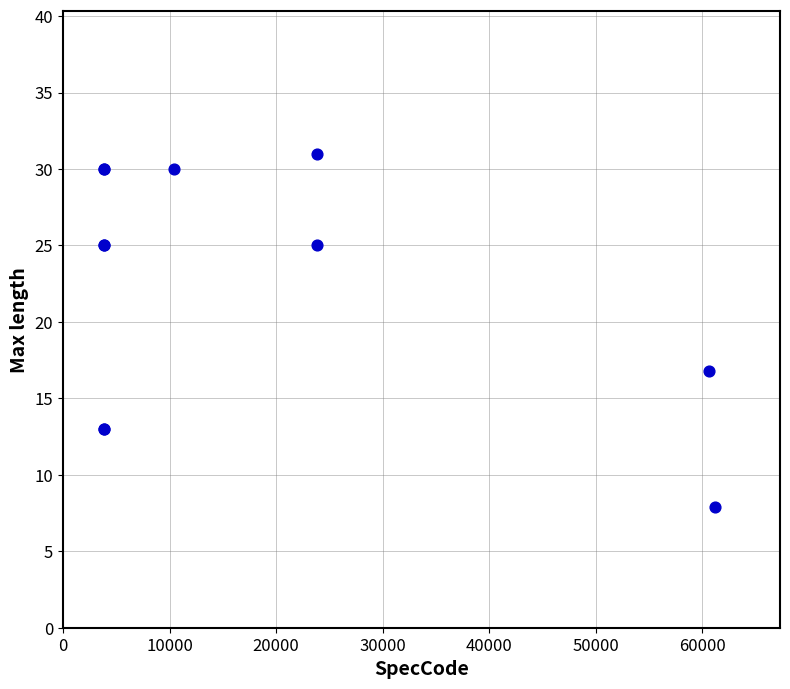

What Y value in the scatter plot is closest to 19?

16.8